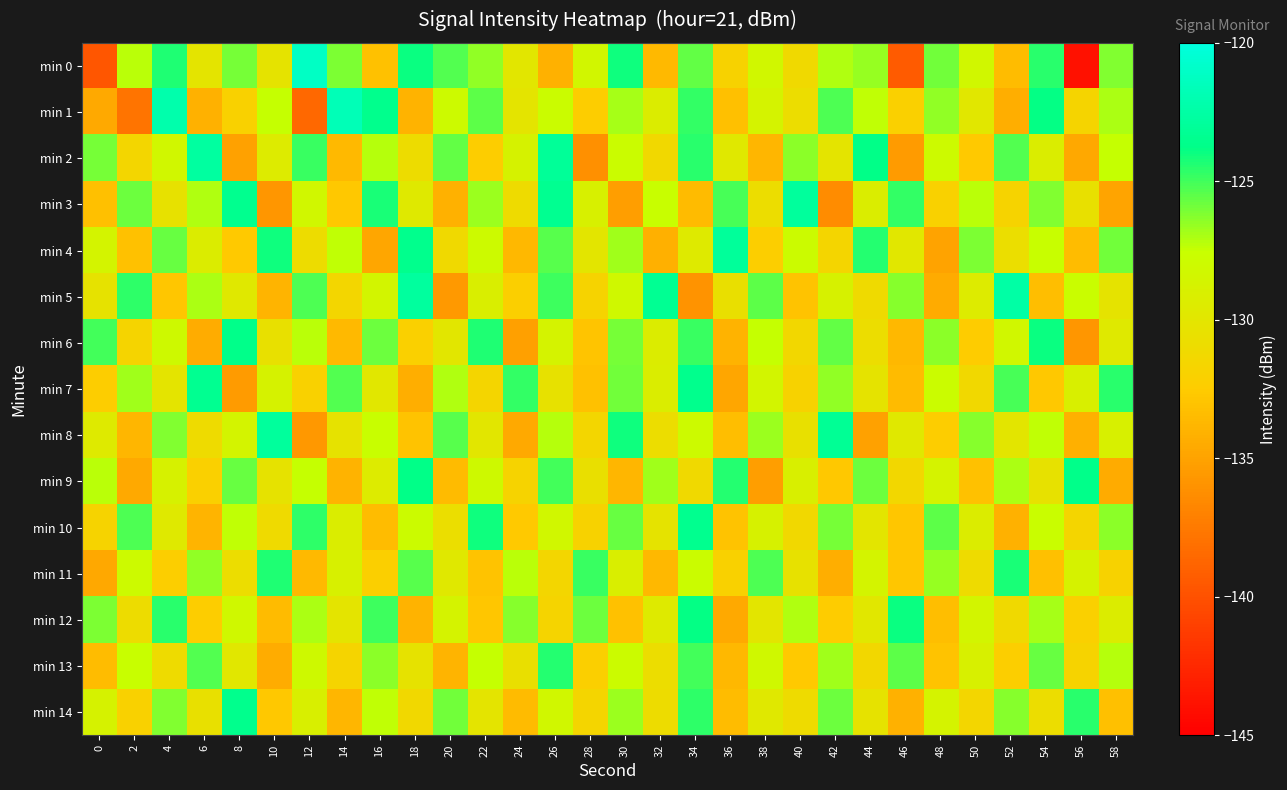

Reading left to right, list all the values displayed in this chart.

min 0: 0=-139.6	2=-127.3	4=-124.4	6=-130.1	8=-126.0	10=-130.2	12=-121.1	14=-126.1	16=-133.2	18=-123.9	20=-125.3	22=-126.5	24=-129.9	26=-134.1	28=-128.4	30=-124.0	32=-133.6	34=-125.6	36=-131.9	38=-128.3	40=-131.2	42=-127.1	44=-126.6	46=-139.4	48=-125.9	50=-128.2	52=-133.4	54=-124.5	56=-143.9	58=-126.2
min 1: 0=-134.6	2=-137.8	4=-122.2	6=-134.1	8=-132.0	10=-127.5	12=-138.6	14=-121.8	16=-123.6	18=-134.0	20=-128.0	22=-125.5	24=-130.1	26=-127.8	28=-132.4	30=-126.9	32=-129.3	34=-124.7	36=-133.2	38=-128.6	40=-130.8	42=-125.2	44=-127.4	46=-132.1	48=-126.5	50=-129.8	52=-134.3	54=-123.9	56=-131.7	58=-127.0
min 2: 0=-126.0	2=-131.5	4=-128.3	6=-122.7	8=-135.1	10=-129.4	12=-124.8	14=-133.6	16=-127.2	18=-130.9	20=-125.6	22=-132.4	24=-128.7	26=-123.1	28=-136.2	30=-127.8	32=-131.3	34=-124.5	36=-129.7	38=-133.8	40=-126.4	42=-130.1	44=-123.8	46=-135.5	48=-128.0	50=-132.6	52=-125.3	54=-129.2	56=-134.7	58=-127.5
min 3: 0=-133.2	2=-125.8	4=-130.4	6=-127.1	8=-123.5	10=-135.8	12=-128.3	14=-132.7	16=-124.2	18=-129.6	20=-134.1	22=-126.7	24=-131.0	26=-123.4	28=-128.9	30=-135.3	32=-127.6	34=-133.5	36=-125.1	38=-130.8	40=-122.9	42=-136.4	44=-129.2	46=-124.7	48=-132.0	50=-127.3	52=-131.8	54=-126.2	56=-130.5	58=-134.9
min 4: 0=-128.5	2=-133.1	4=-125.7	6=-129.3	8=-132.6	10=-124.1	12=-130.9	14=-127.4	16=-134.8	18=-123.6	20=-131.2	22=-128.0	24=-133.7	26=-125.4	28=-130.0	30=-126.8	32=-134.2	34=-129.5	36=-123.0	38=-132.3	40=-127.9	42=-131.6	44=-124.4	46=-129.8	48=-135.0	50=-126.1	52=-130.7	54=-127.6	56=-133.4	58=-125.9
min 5: 0=-130.3	2=-124.6	4=-132.8	6=-127.0	8=-129.7	10=-133.9	12=-125.2	14=-131.5	16=-128.4	18=-122.8	20=-135.6	22=-129.1	24=-132.2	26=-124.9	28=-131.8	30=-128.2	32=-123.3	34=-136.0	36=-130.6	38=-125.5	40=-133.0	42=-128.8	44=-131.1	46=-126.3	48=-134.5	50=-129.4	52=-122.5	54=-133.3	56=-127.7	58=-130.2
min 6: 0=-125.0	2=-131.7	4=-128.1	6=-134.4	8=-123.7	10=-130.5	12=-127.3	14=-133.6	16=-125.8	18=-132.1	20=-129.9	22=-124.3	24=-135.2	26=-128.6	28=-132.9	30=-126.0	32=-129.3	34=-124.8	36=-134.0	38=-127.5	40=-131.4	42=-125.6	44=-130.8	46=-133.7	48=-126.4	50=-132.5	52=-128.3	54=-124.0	56=-135.8	58=-129.6
min 7: 0=-132.4	2=-126.8	4=-130.1	6=-123.4	8=-135.5	10=-128.7	12=-132.0	14=-125.3	16=-129.8	18=-134.3	20=-127.1	22=-131.6	24=-124.7	26=-130.4	28=-133.1	30=-125.9	32=-129.2	34=-123.6	36=-134.8	38=-128.4	40=-131.9	42=-126.5	44=-130.2	46=-133.5	48=-127.8	50=-131.3	52=-125.1	54=-132.7	56=-129.0	58=-124.5
min 8: 0=-129.5	2=-133.8	4=-126.2	6=-131.0	8=-128.5	10=-122.9	12=-135.7	14=-130.3	16=-127.6	18=-133.0	20=-125.4	22=-129.9	24=-134.6	26=-127.2	28=-131.5	30=-124.1	32=-130.8	34=-128.0	36=-133.3	38=-126.7	40=-130.5	42=-123.2	44=-135.1	46=-129.7	48=-132.4	50=-126.3	52=-130.0	54=-127.4	56=-134.2	58=-128.9
min 9: 0=-127.3	2=-134.6	4=-128.8	6=-132.1	8=-125.7	10=-130.3	12=-127.5	14=-134.0	16=-129.4	18=-123.8	20=-133.5	22=-128.1	24=-131.8	26=-125.0	28=-130.6	30=-133.8	32=-126.8	34=-131.2	36=-124.4	38=-135.3	40=-129.0	42=-132.7	44=-125.8	46=-131.4	48=-128.6	50=-133.1	52=-127.0	54=-130.4	56=-123.7	58=-134.5
min 10: 0=-131.8	2=-125.2	4=-129.6	6=-133.9	8=-127.4	10=-131.1	12=-124.6	14=-129.2	16=-133.4	18=-127.9	20=-130.7	22=-124.1	24=-132.6	26=-128.3	28=-131.9	30=-125.7	32=-130.2	34=-123.5	36=-133.0	38=-128.8	40=-131.3	42=-126.0	44=-130.0	46=-132.8	48=-125.5	50=-129.3	52=-134.1	54=-127.7	56=-131.6	58=-126.4
min 11: 0=-134.7	2=-128.0	4=-132.3	6=-126.5	8=-130.8	10=-124.3	12=-133.6	14=-128.9	16=-132.2	18=-125.4	20=-129.7	22=-133.0	24=-127.3	26=-131.5	28=-124.8	30=-129.1	32=-133.7	34=-127.8	36=-132.0	38=-125.2	40=-130.4	42=-134.3	44=-128.5	46=-132.8	48=-126.6	50=-131.0	52=-124.2	54=-133.2	56=-128.7	58=-131.9
min 12: 0=-126.1	2=-130.9	4=-124.5	6=-132.4	8=-128.2	10=-133.5	12=-127.0	14=-130.1	16=-124.9	18=-134.0	20=-128.6	22=-132.8	24=-126.3	26=-131.7	28=-125.8	30=-133.1	32=-129.5	34=-123.9	36=-134.6	38=-130.0	40=-127.1	42=-132.5	44=-129.8	46=-124.0	48=-133.3	50=-128.4	52=-131.2	54=-126.9	56=-132.1	58=-129.3
min 13: 0=-133.4	2=-127.6	4=-131.0	6=-125.3	8=-129.8	10=-134.4	12=-128.1	14=-131.7	16=-126.4	18=-130.3	20=-133.9	22=-127.5	24=-130.6	26=-124.4	28=-132.2	30=-127.9	32=-130.8	34=-125.0	36=-133.7	38=-128.2	40=-132.6	42=-126.8	44=-131.4	46=-125.5	48=-133.0	50=-128.9	52=-132.3	54=-125.7	56=-131.8	58=-127.2
min 14: 0=-128.7	2=-132.0	4=-126.2	6=-130.5	8=-123.6	10=-132.7	12=-129.0	14=-133.8	16=-127.4	18=-131.3	20=-125.9	22=-130.1	24=-133.5	26=-128.3	28=-131.6	30=-126.7	32=-130.9	34=-124.6	36=-133.4	38=-129.7	40=-131.0	42=-125.8	44=-130.3	46=-134.1	48=-128.6	50=-131.5	52=-126.3	54=-130.8	56=-124.5	58=-133.2